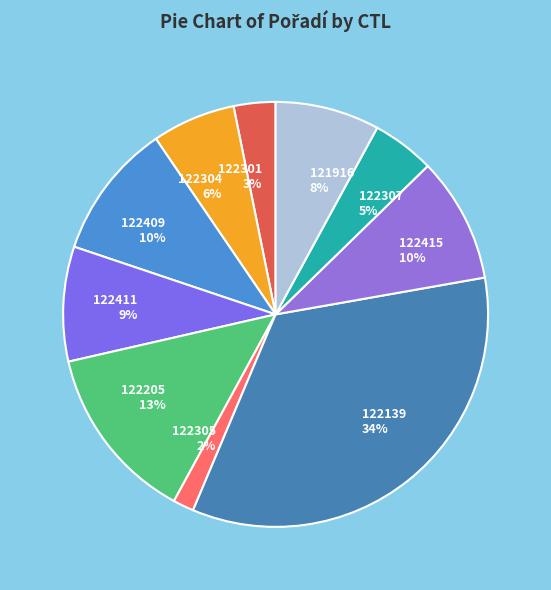

Which category has the biggest portion of the pie?

122139